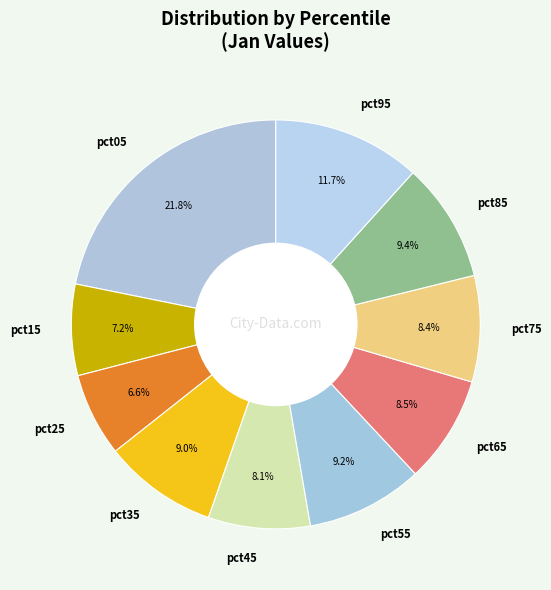

Which category has the smallest portion of the pie?

pct25